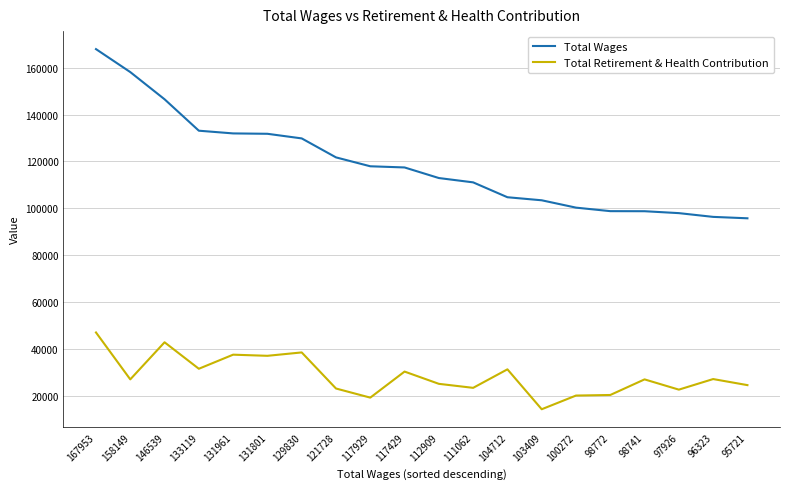

Rank the series by their average value, from highest to lowest.

Total Wages, Total Retirement & Health Contribution